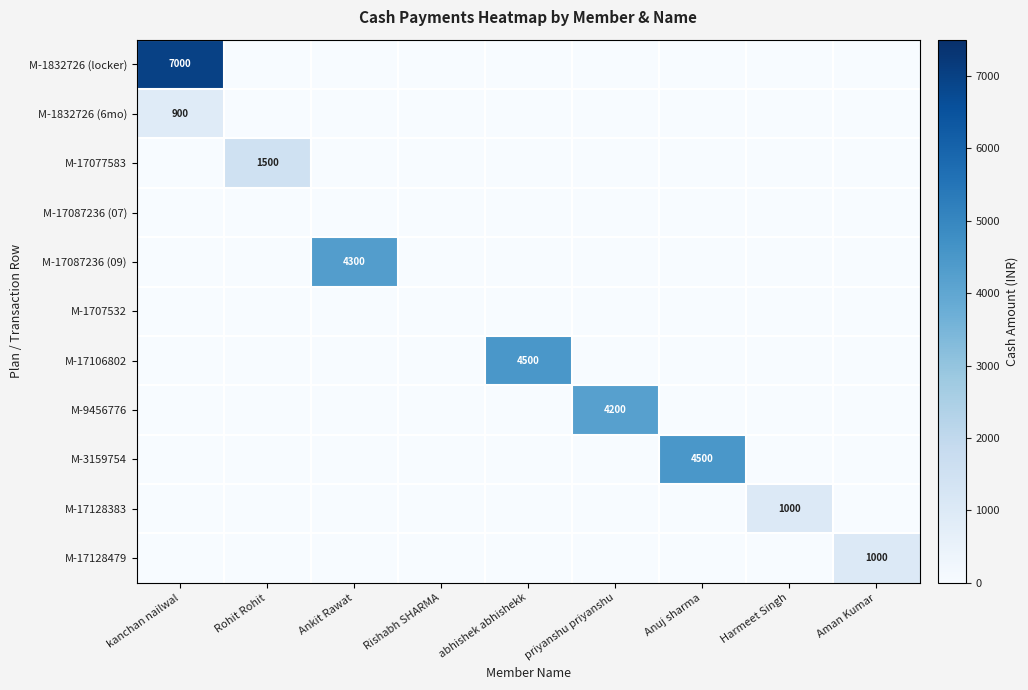

The M-17087236 (09) series shows 4300 at Ankit Rawat. True or false?

True